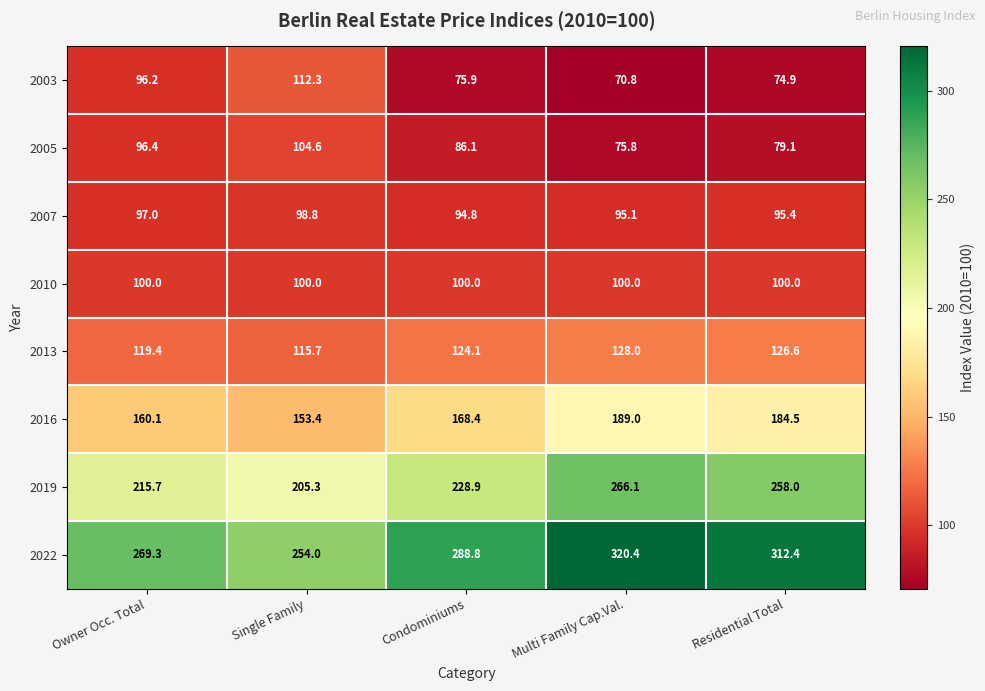

At which category does the chart reach its peak across all series?

Multi Family Cap.Val.